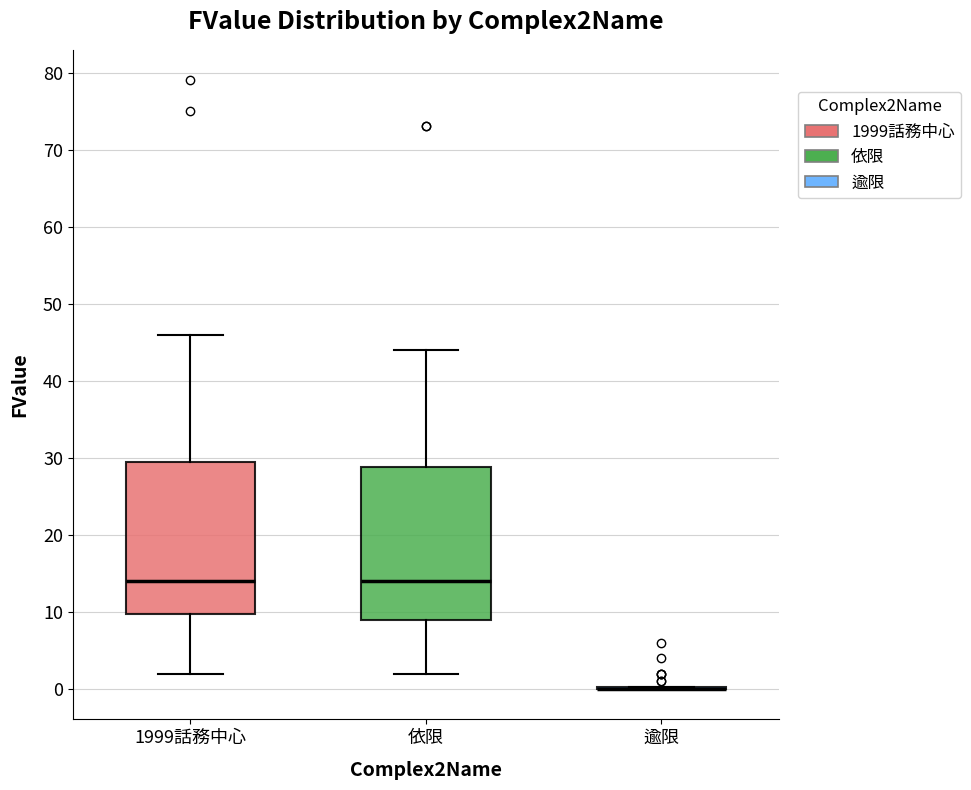

Where is the lower edge of the box for 依限 on the y-axis? The values are not printed on the chart, so give them approximately, as read against the axis.

9